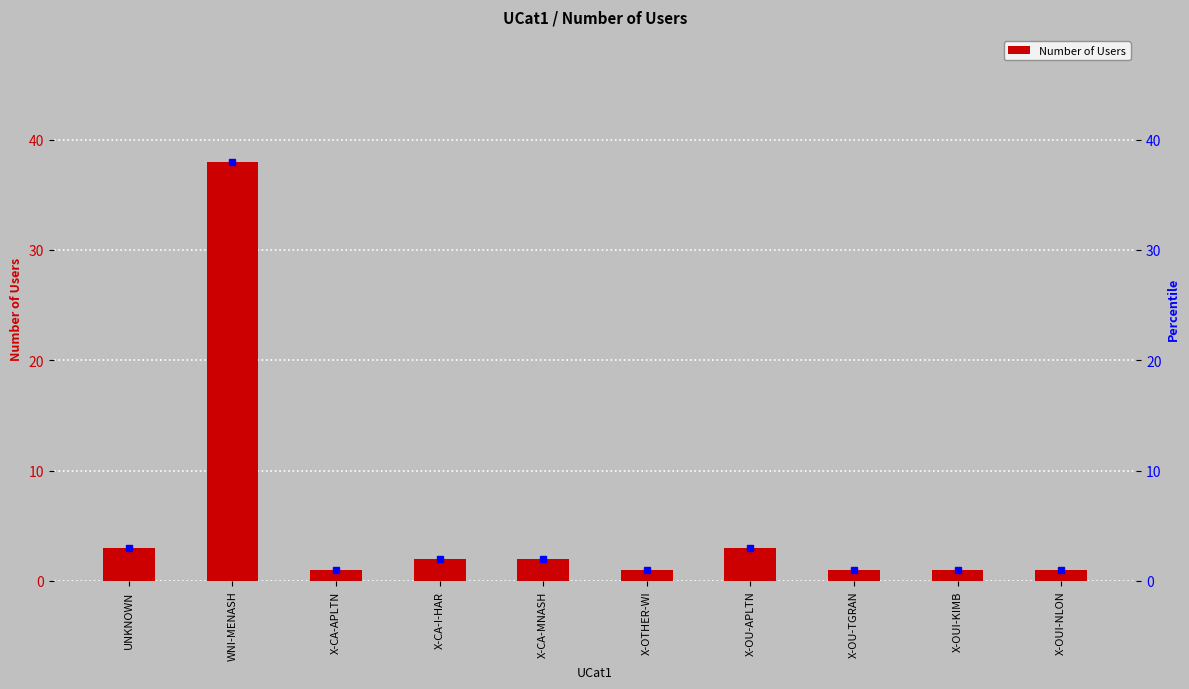

Approximately how many times larger is the value at UNKNOWN compared to WNI-MENASH?

0.1